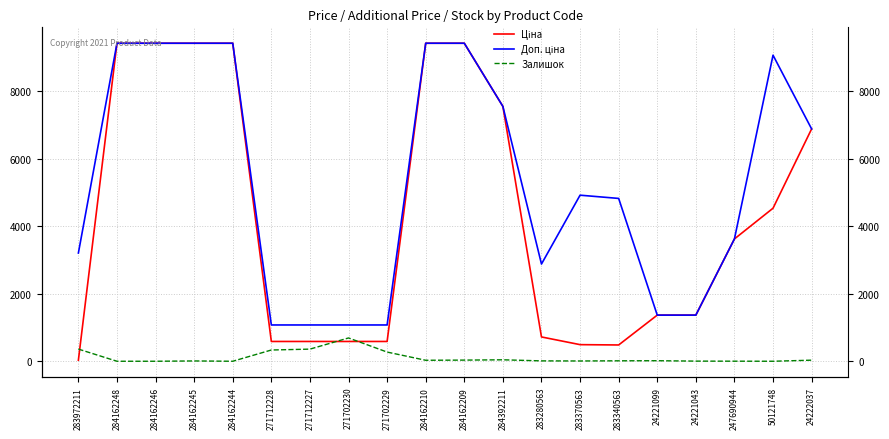

Between 284162245 and 283370563, which is larger?

284162245